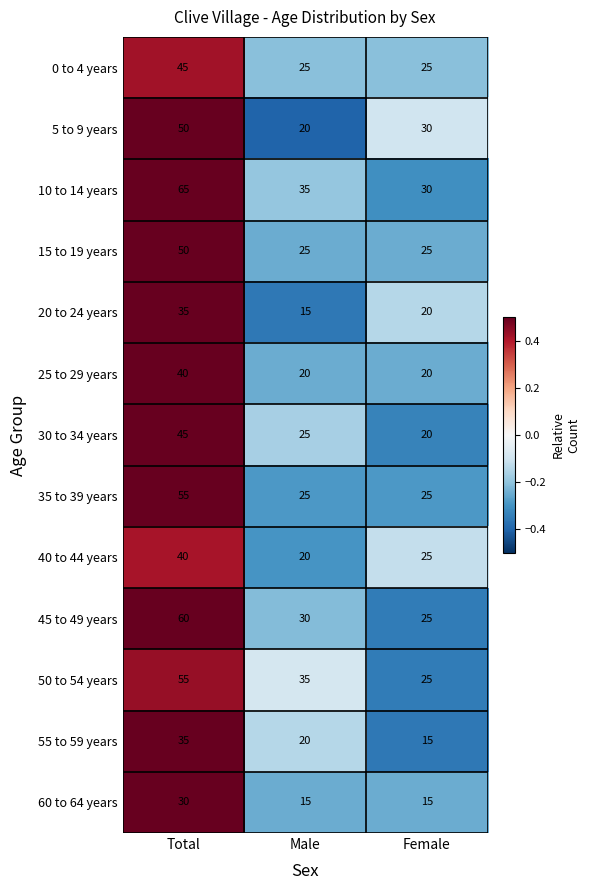

What is the highest value of the 45 to 49 years series?

60